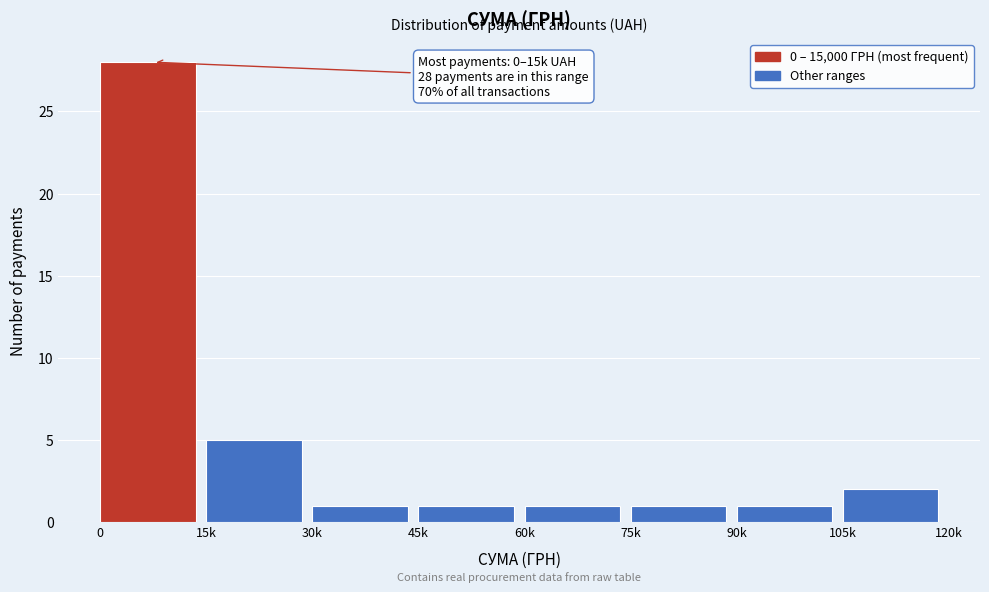

Reading left to right, list all the values displayed in this chart.

28	5	1	1	1	1	1	2